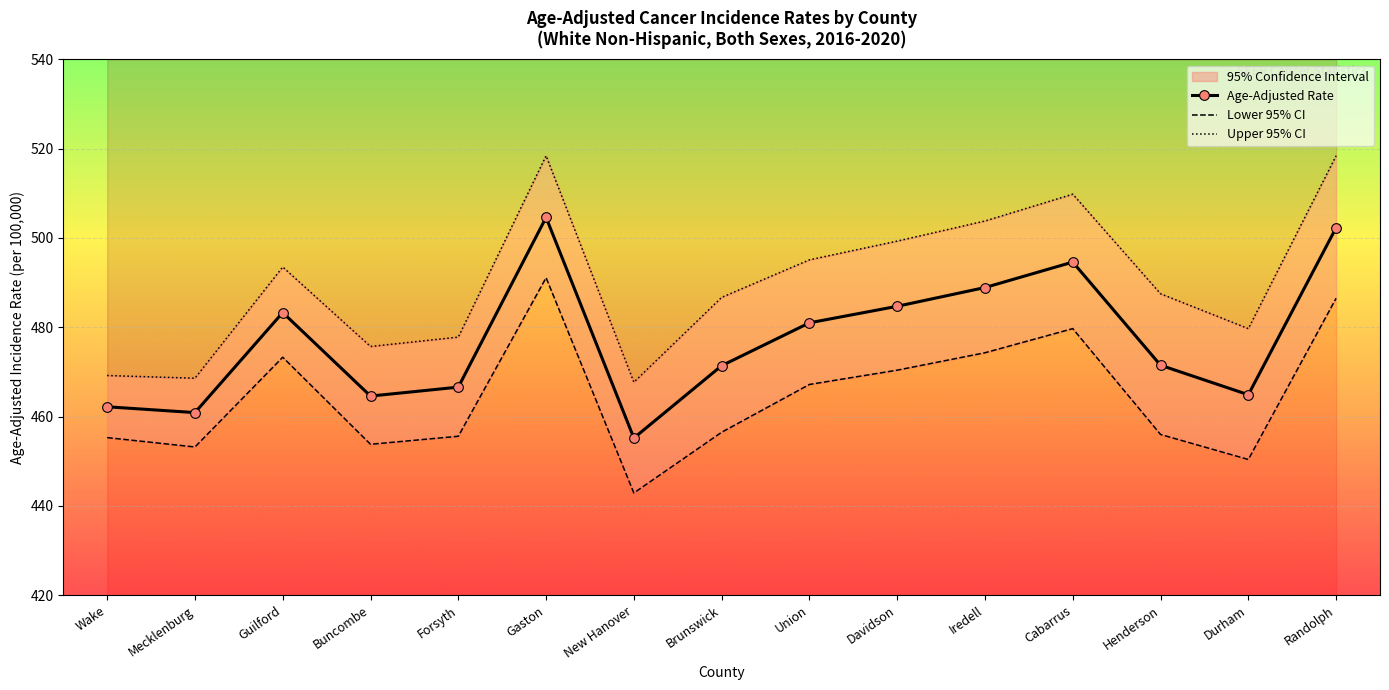

True or false: Lower 95% CI and Age-Adjusted Rate intersect in this chart.

False